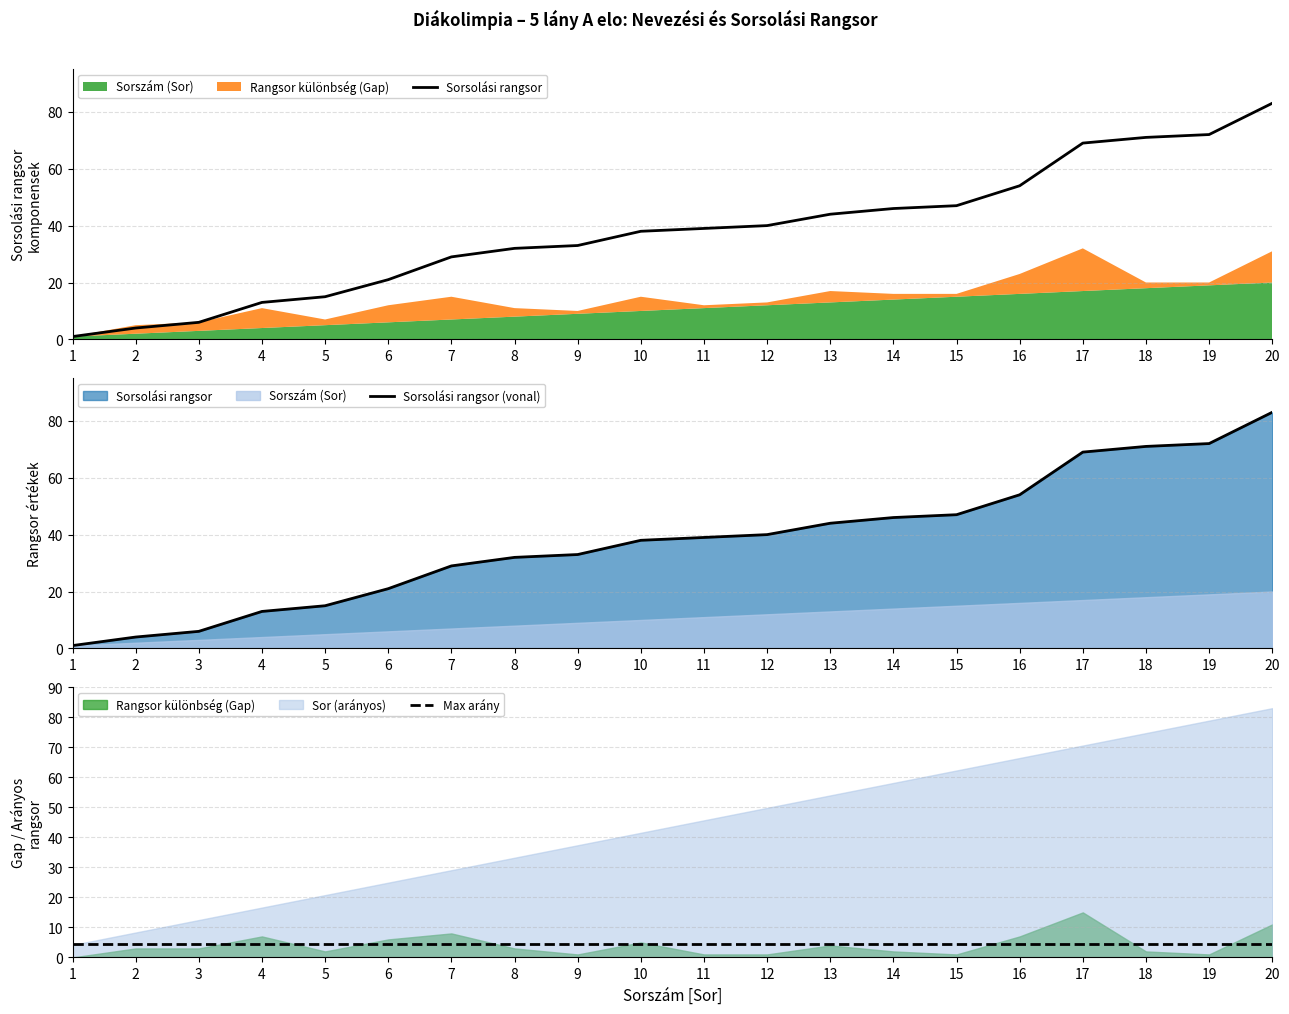

Reading left to right, transcribe all the data shown in this chart.

Sorsolási rangsor: 1.0	4.0	6.0	13.0	15.0	21.0	29.0	32.0	33.0	38.0	39.0	40.0	44.0	46.0	47.0	54.0	69.0	71.0	72.0	83.0
Sorsolási rangsor (vonal): 1.0	4.0	6.0	13.0	15.0	21.0	29.0	32.0	33.0	38.0	39.0	40.0	44.0	46.0	47.0	54.0	69.0	71.0	72.0	83.0
Max arány: 4.4	4.4	4.4	4.4	4.4	4.4	4.4	4.4	4.4	4.4	4.4	4.4	4.4	4.4	4.4	4.4	4.4	4.4	4.4	4.4